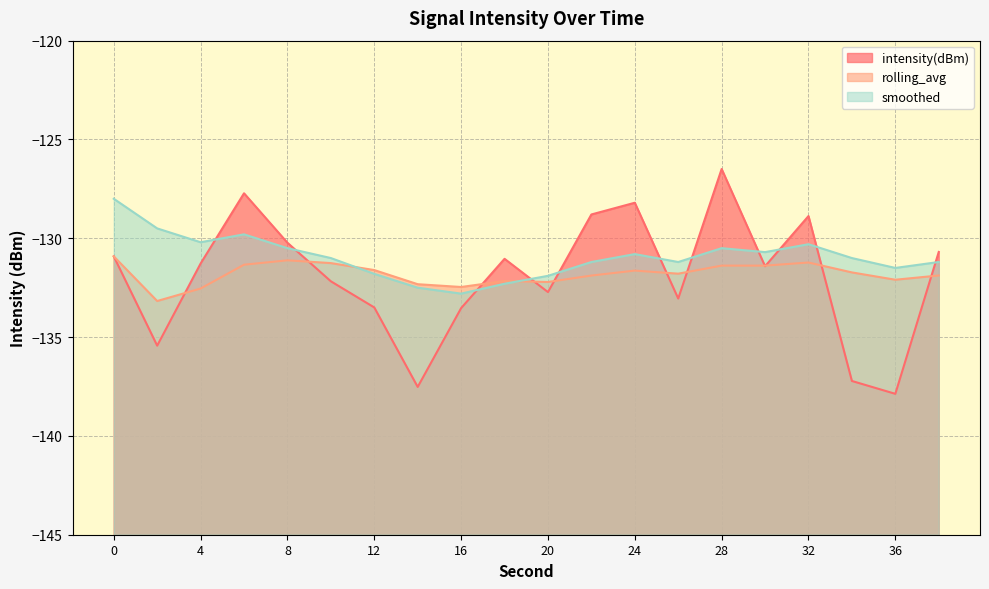

At how many categories does at least one series exceed -136?

20